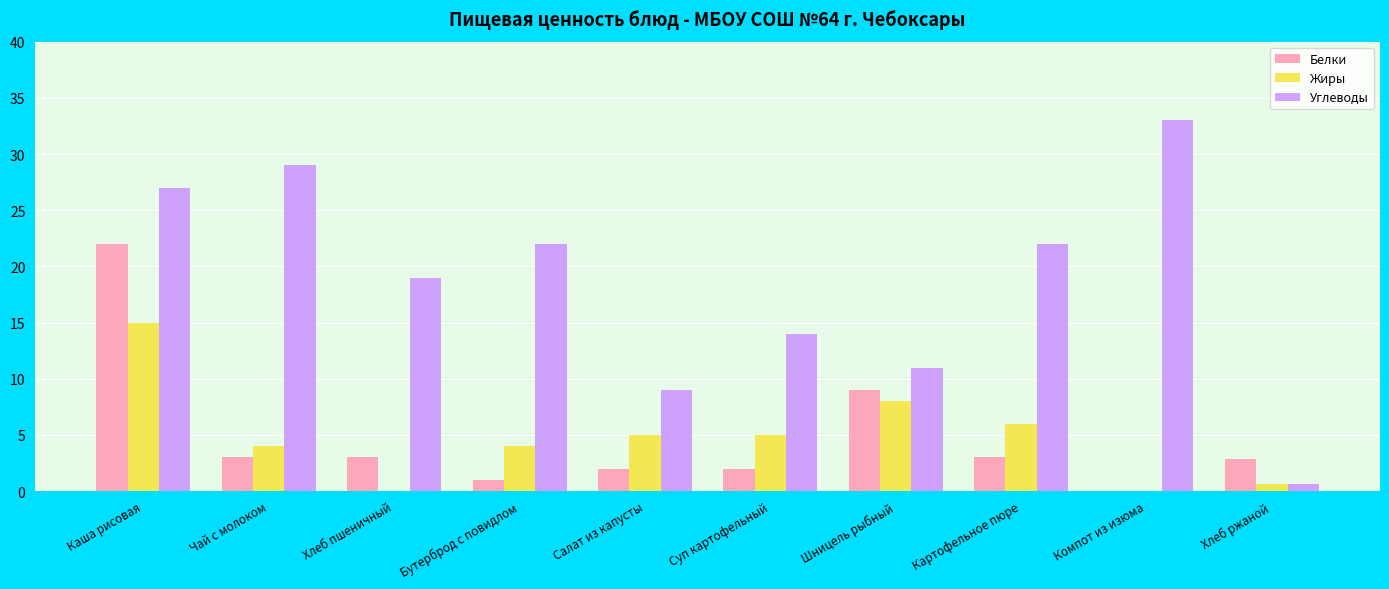

Which series has the largest total across all categories?

Углеводы